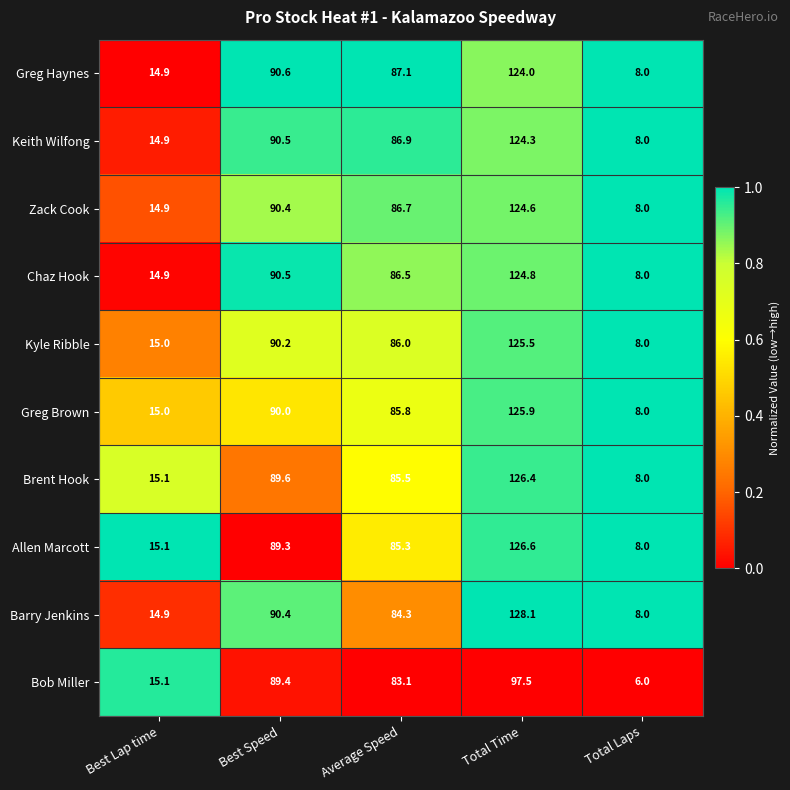

What is the difference between the Bob Miller values at Best Lap time and Average Speed?

68.0